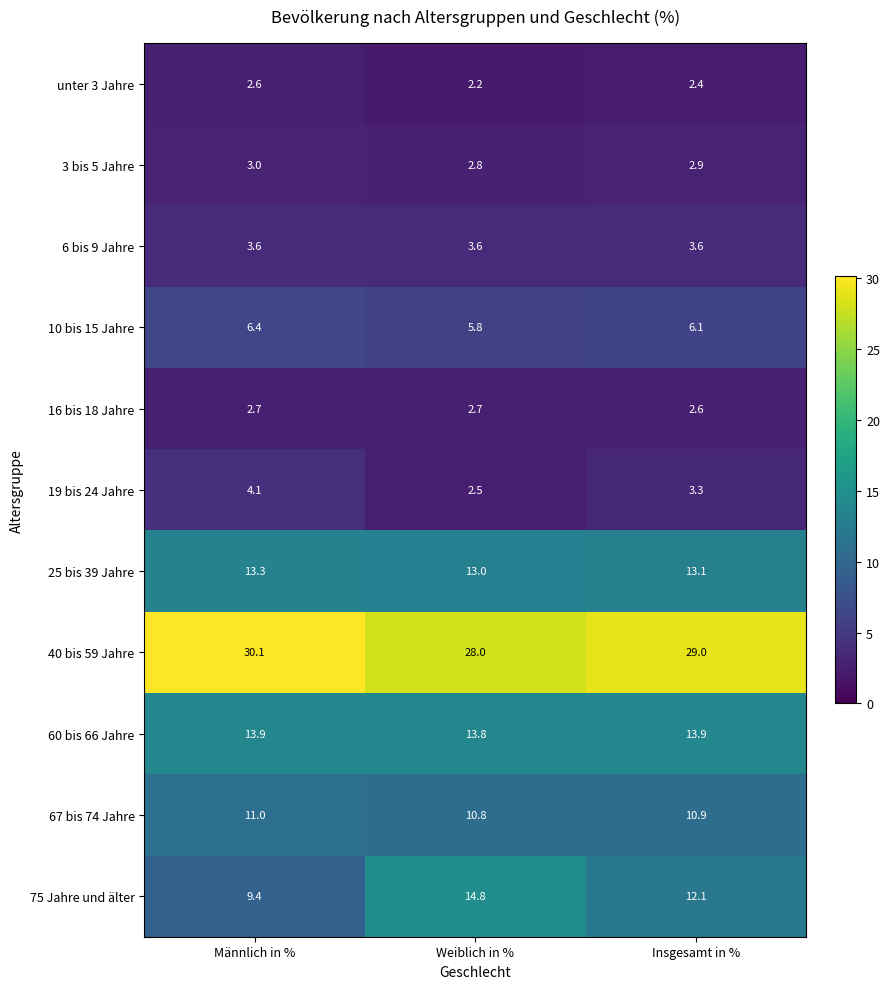

Which series changed the most between Männlich in % and Weiblich in %?

75 Jahre und älter